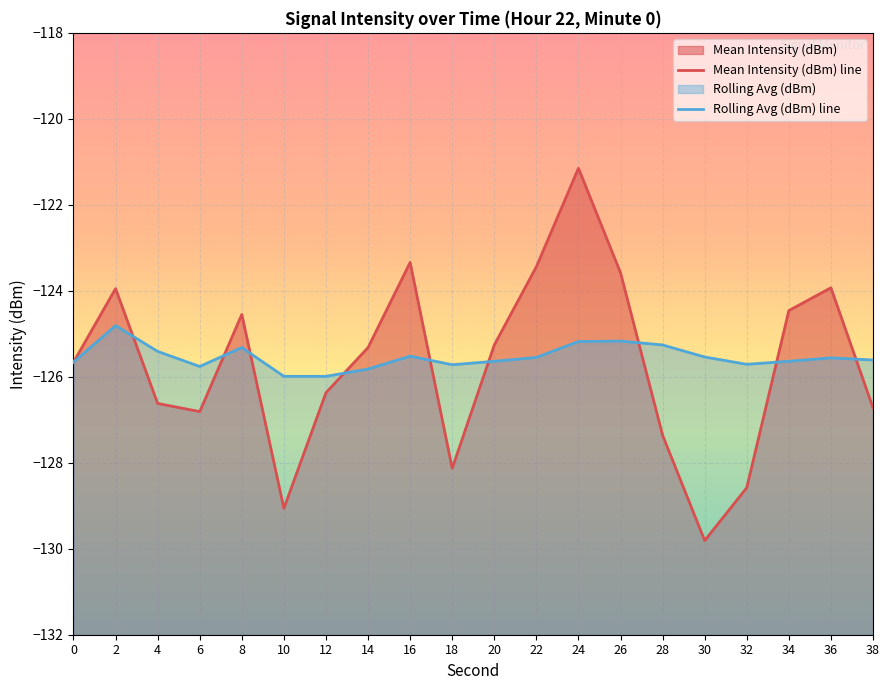

True or false: Mean Intensity (dBm) line has a value of -69.4 at 22.

False